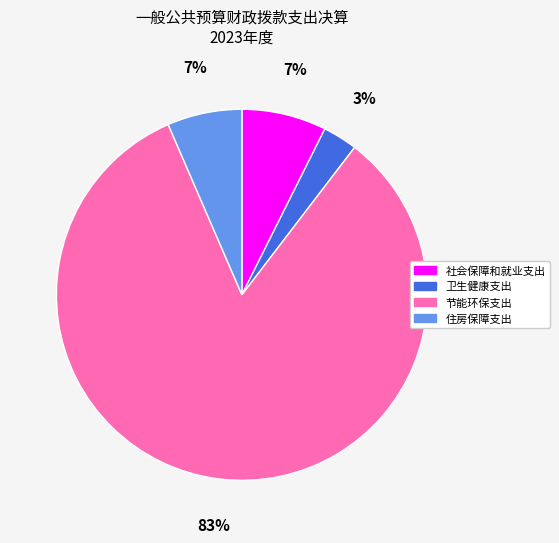

True or false: 卫生健康支出 accounts for 14% of the total.

False